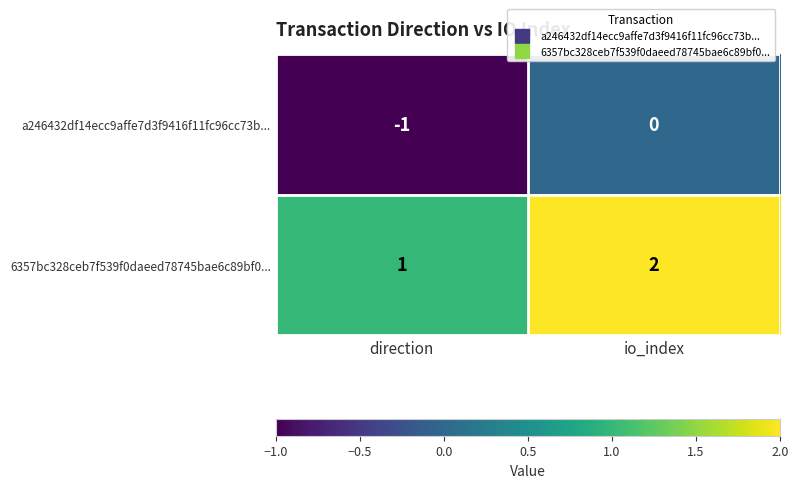

Count the number of data series in this chart.

2